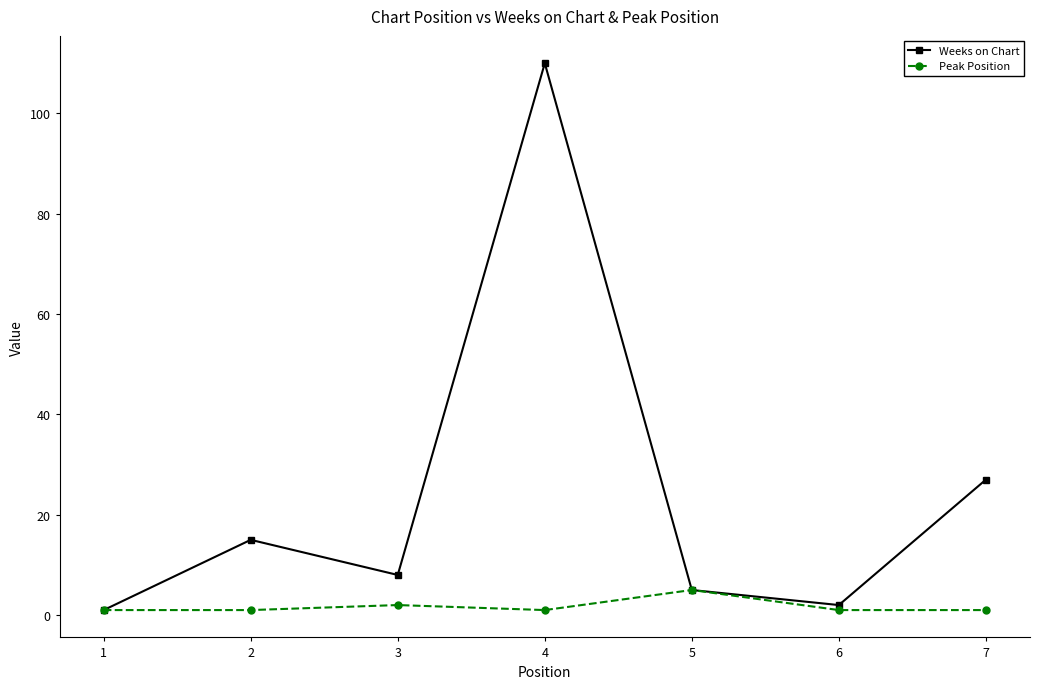

Is it true that Weeks on Chart equals 5 at 5?

True